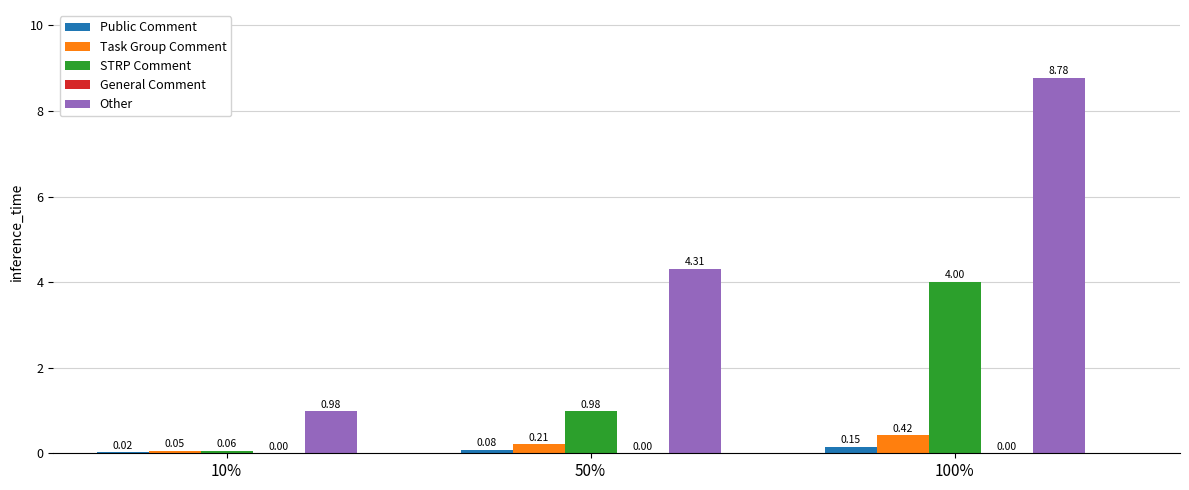

Is the value of Public Comment at 50% greater than the value of Other at 10%?

No